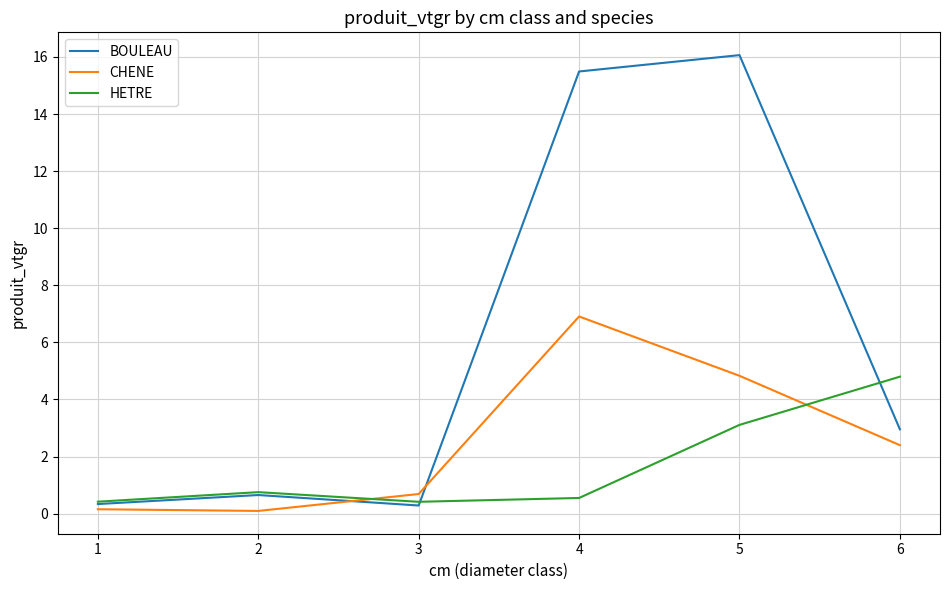

What is the average value of the HETRE series?

1.7